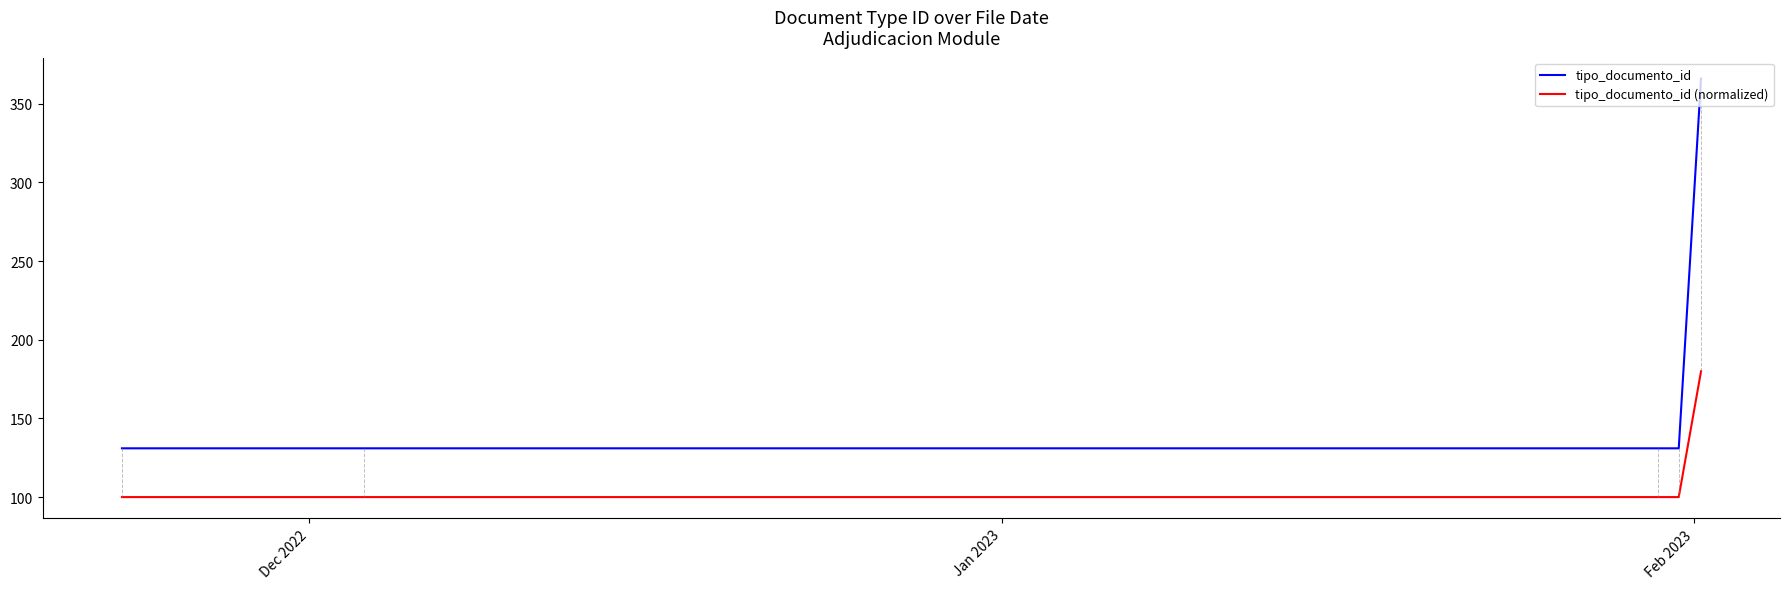

True or false: tipo_documento_id and tipo_documento_id (normalized) cross at least once.

False